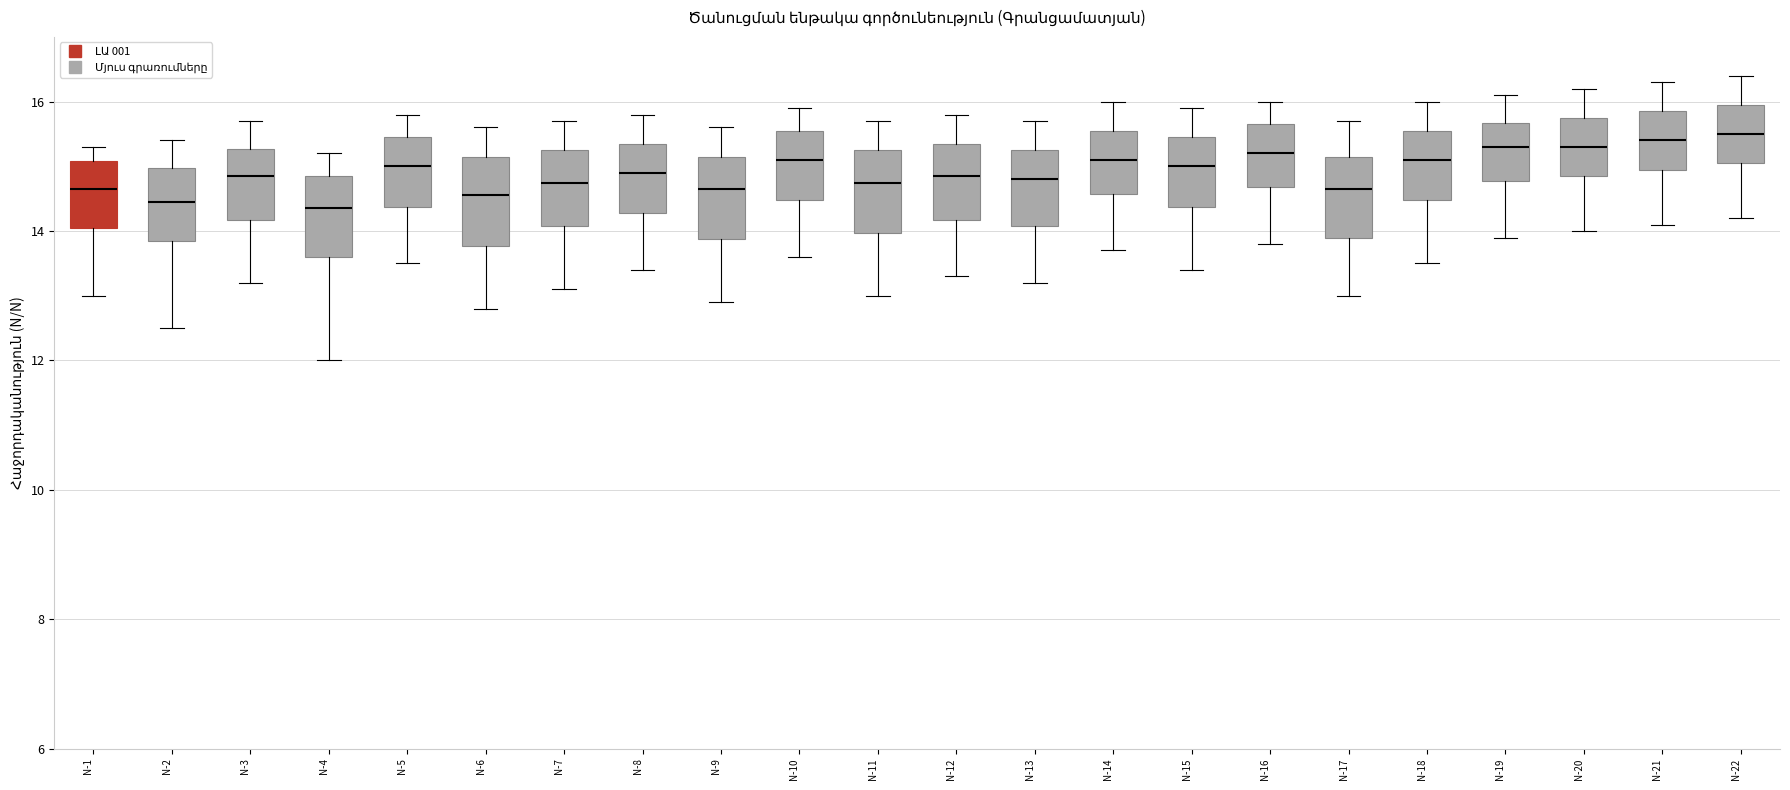

Reading left to right, transcribe this box plot: for each box, give where its median line is, the range the box spans, and where its two whiskers end, as read against the y-axis. The values are not printed on the chart, so give them approximately, as read against the axis.

N-1: median 14.6, box 14.0 to 15.0, whiskers 13.0 to 15.4
N-2: median 14.4, box 13.8 to 15.0, whiskers 12.6 to 15.4
N-3: median 14.8, box 14.2 to 15.2, whiskers 13.2 to 15.8
N-4: median 14.4, box 13.6 to 14.8, whiskers 12.0 to 15.2
N-5: median 15.0, box 14.4 to 15.4, whiskers 13.6 to 15.8
N-6: median 14.6, box 13.8 to 15.2, whiskers 12.8 to 15.6
N-7: median 14.8, box 14.0 to 15.2, whiskers 13.2 to 15.8
N-8: median 15.0, box 14.2 to 15.4, whiskers 13.4 to 15.8
N-9: median 14.6, box 13.8 to 15.2, whiskers 13.0 to 15.6
N-10: median 15.2, box 14.4 to 15.6, whiskers 13.6 to 16.0
N-11: median 14.8, box 14.0 to 15.2, whiskers 13.0 to 15.8
N-12: median 14.8, box 14.2 to 15.4, whiskers 13.4 to 15.8
N-13: median 14.8, box 14.0 to 15.2, whiskers 13.2 to 15.8
N-14: median 15.2, box 14.6 to 15.6, whiskers 13.8 to 16.0
N-15: median 15.0, box 14.4 to 15.4, whiskers 13.4 to 16.0
N-16: median 15.2, box 14.6 to 15.6, whiskers 13.8 to 16.0
N-17: median 14.6, box 14.0 to 15.2, whiskers 13.0 to 15.8
N-18: median 15.2, box 14.4 to 15.6, whiskers 13.6 to 16.0
N-19: median 15.4, box 14.8 to 15.6, whiskers 14.0 to 16.2
N-20: median 15.4, box 14.8 to 15.8, whiskers 14.0 to 16.2
N-21: median 15.4, box 15.0 to 15.8, whiskers 14.2 to 16.4
N-22: median 15.6, box 15.0 to 16.0, whiskers 14.2 to 16.4